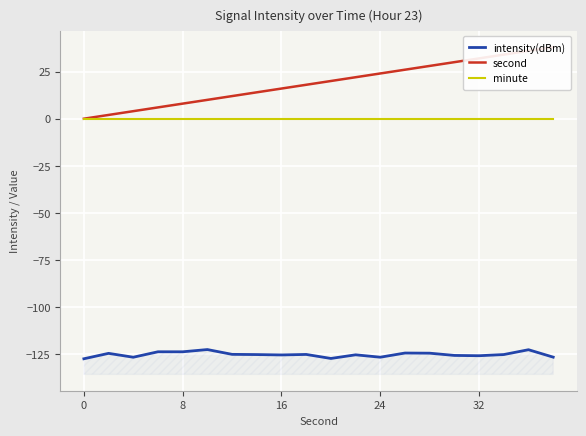

The minute series shows 0.0 at 6. True or false?

True